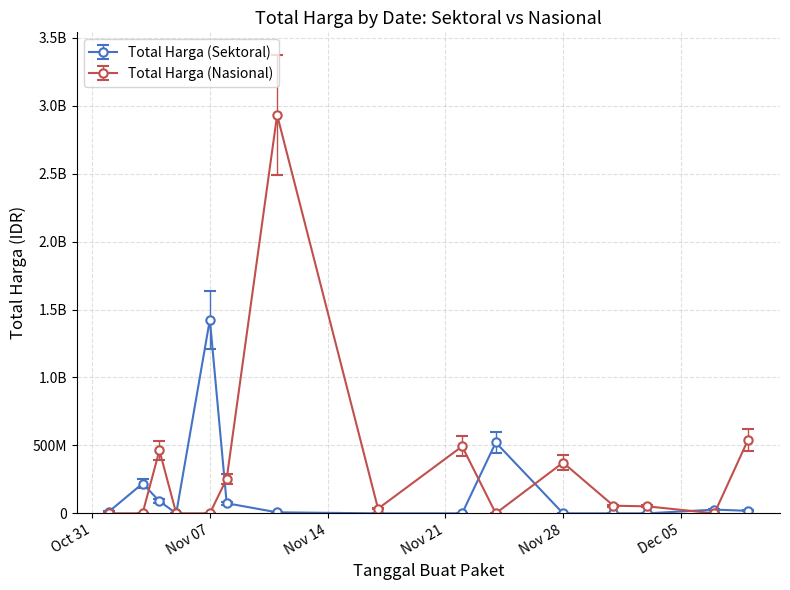

True or false: Total Harga (Nasional) has more than 1 points higher than both neighbors.

True